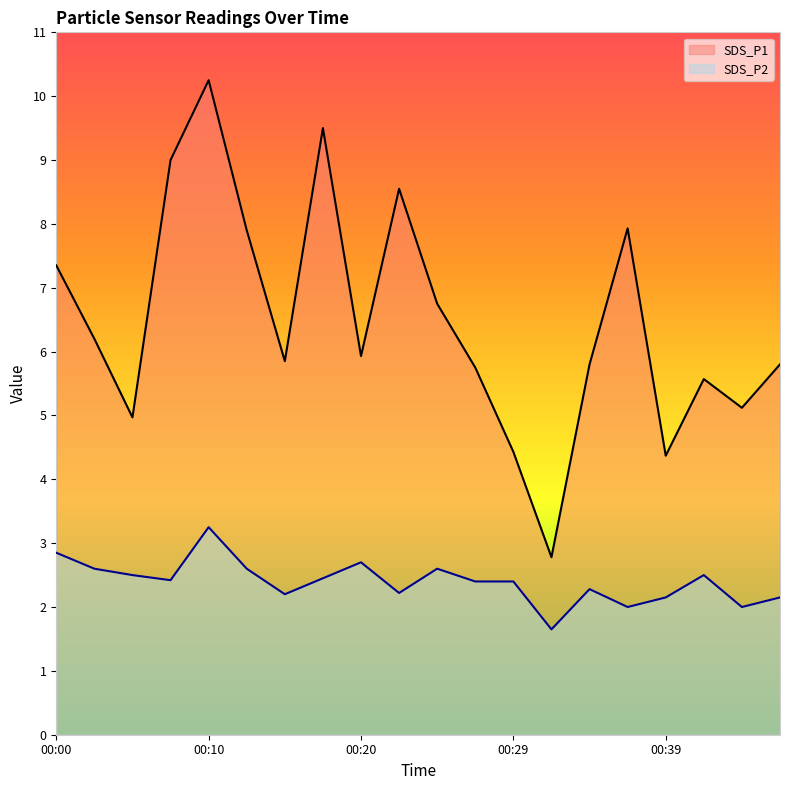

Which category has the lowest value in the SDS_P1 series?

00:32